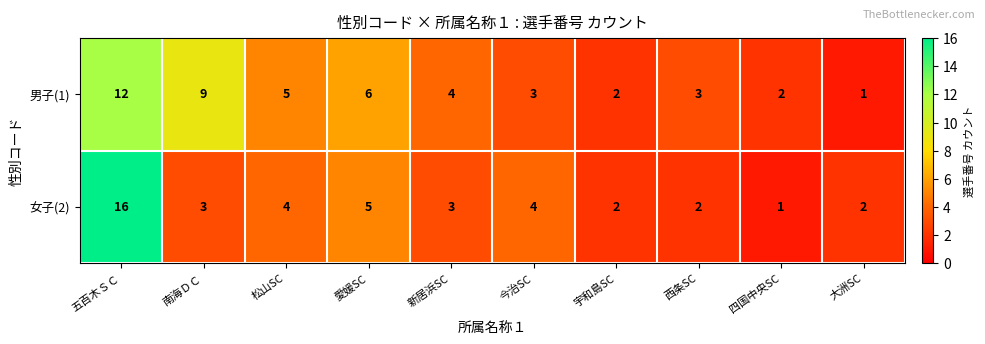

What is the highest value of the 男子(1) series?

12